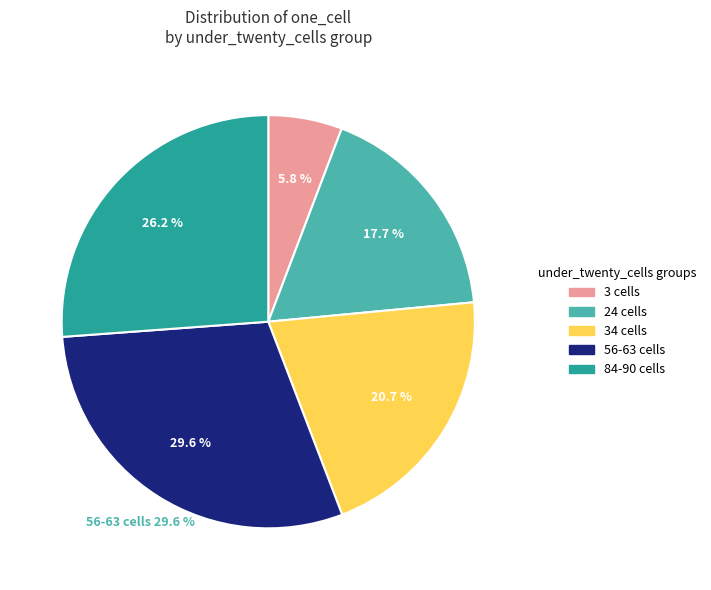

Between 90 and 24, which is larger?

90